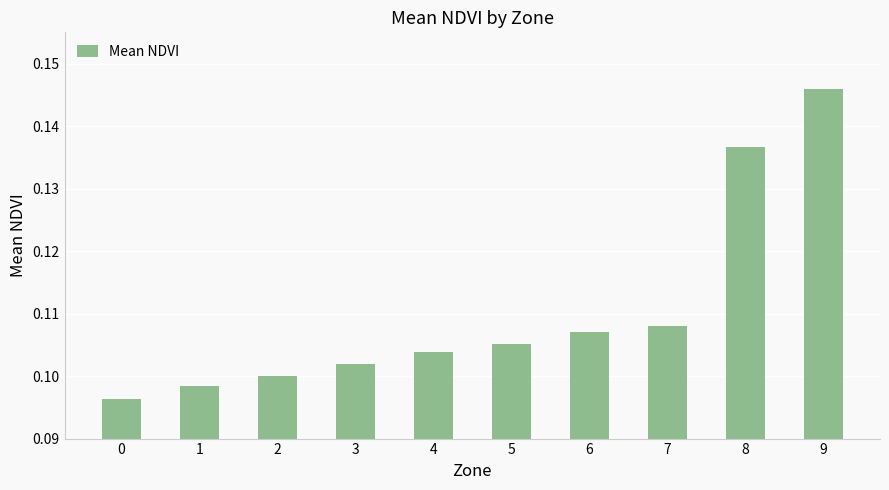

Which has a higher value, 3 or 7?

7